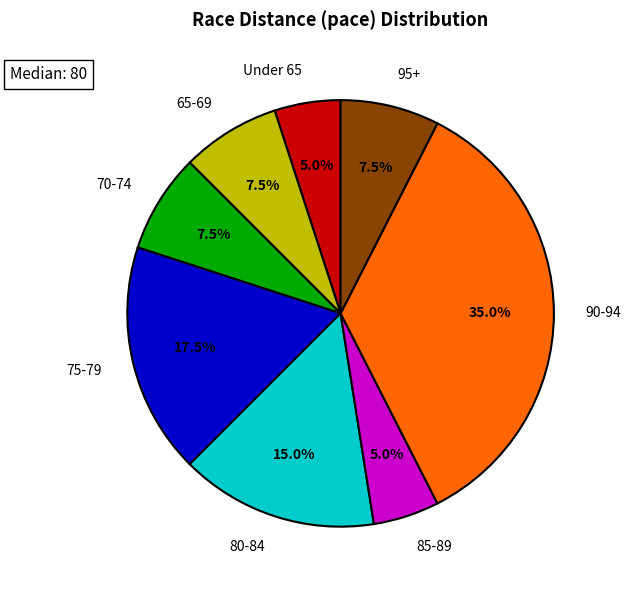

How many segments does this pie chart have?

8